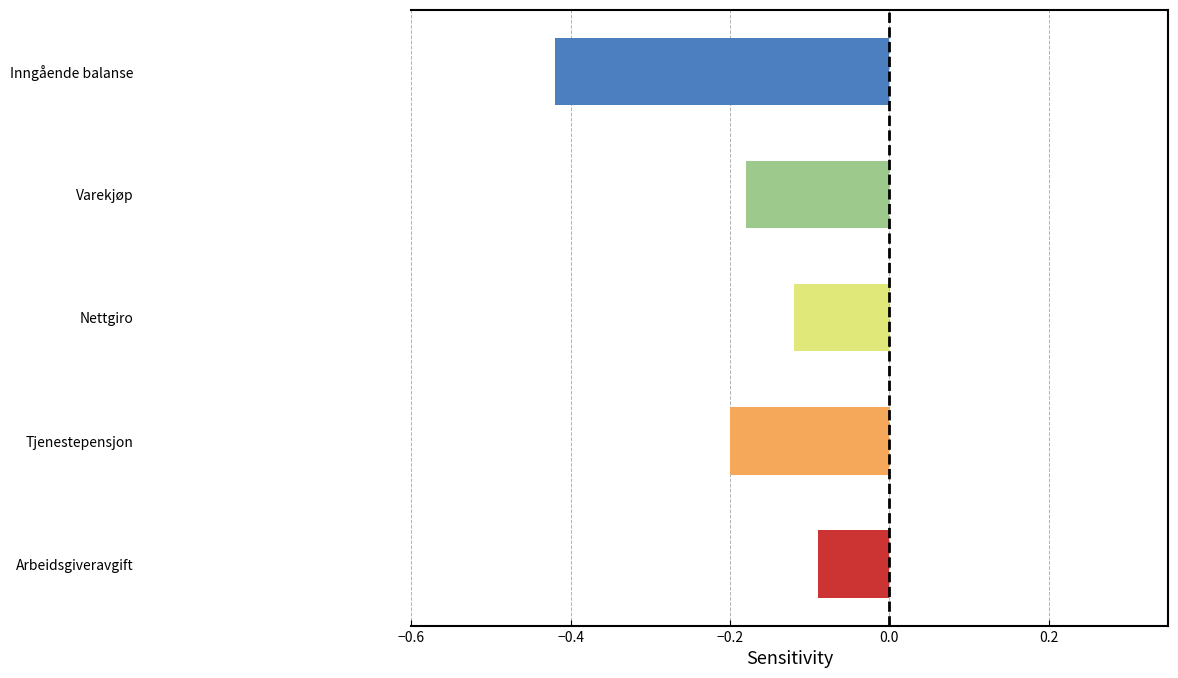

Are the bars horizontal?

Yes